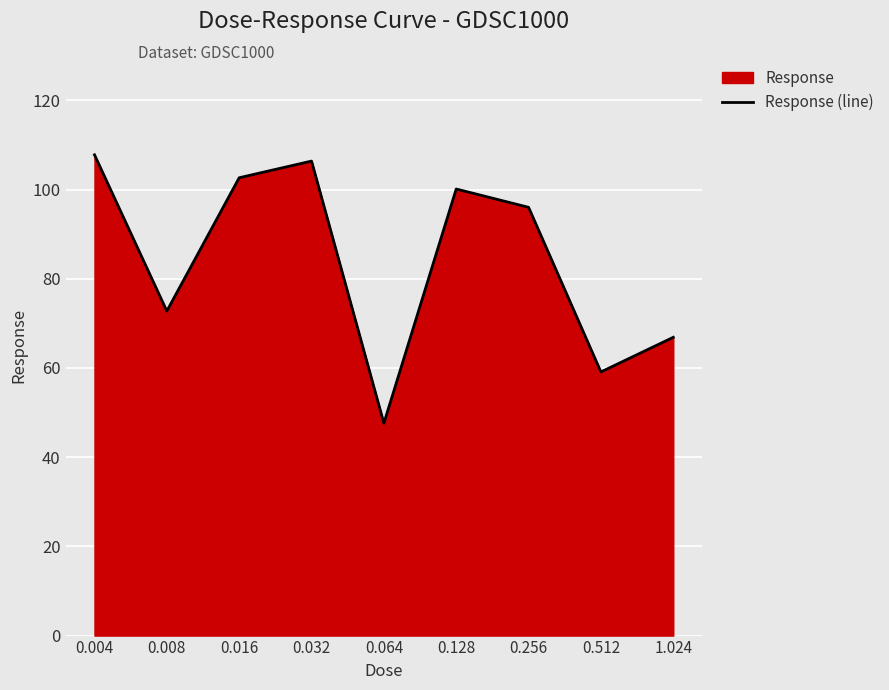

True or false: the data shows 72.8 at 0.008.

True